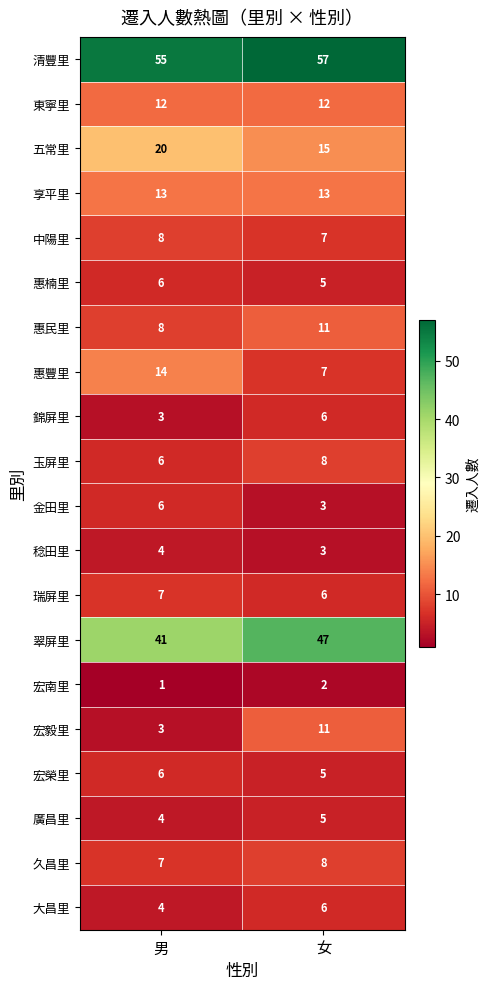

Which series has the widest spread of values?

宏毅里